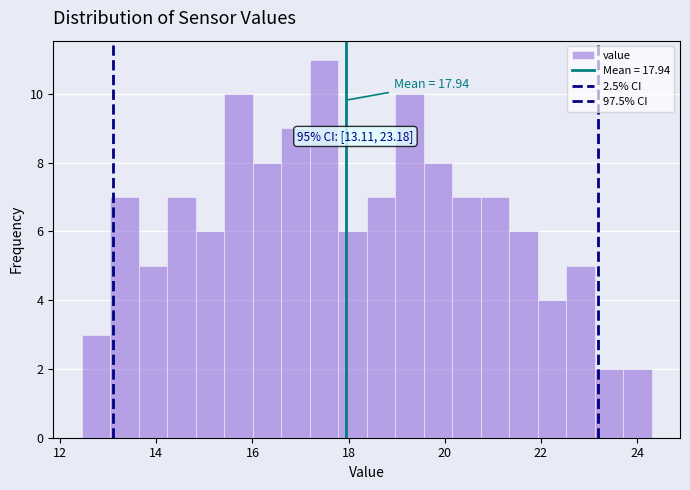

Read against the x-axis, roughly where is the centre of the tallest bar?

17.4